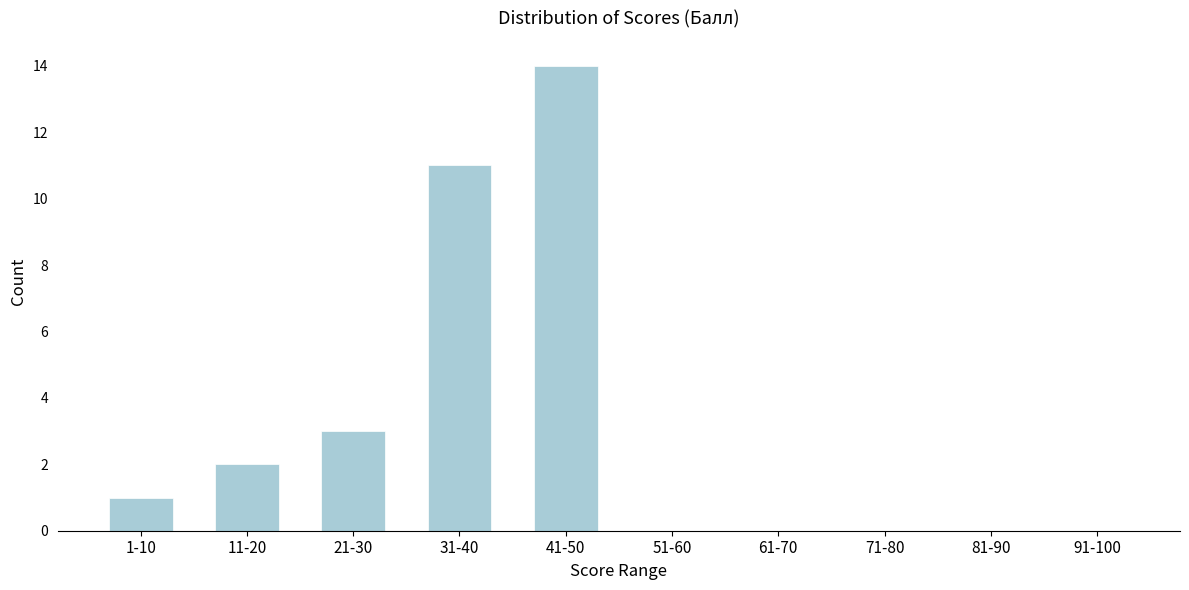

Reading left to right, extract all data points from this chart.

1-10=1	11-20=2	21-30=3	31-40=11	41-50=14	51-60=0	61-70=0	71-80=0	81-90=0	91-100=0